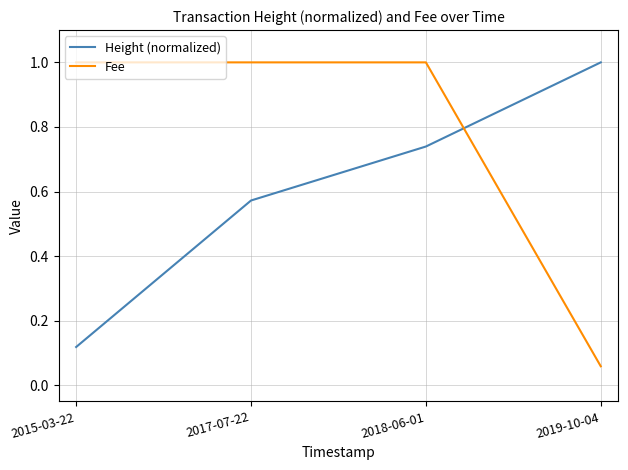

At how many categories does at least one series exceed 0?

4